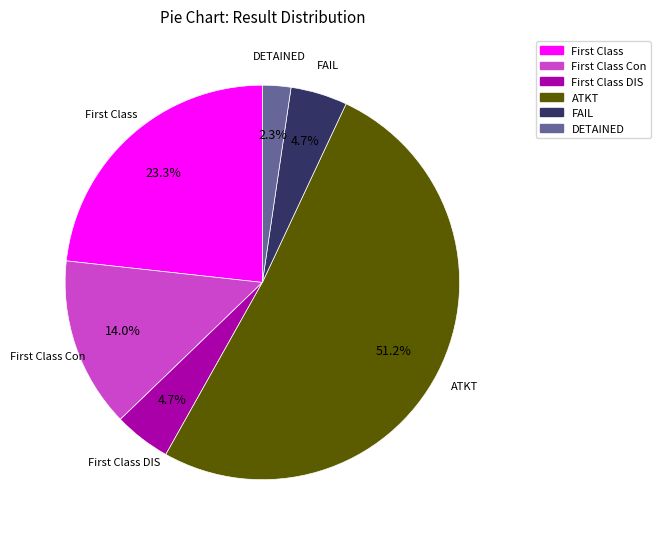

How many slices are in this pie chart?

6